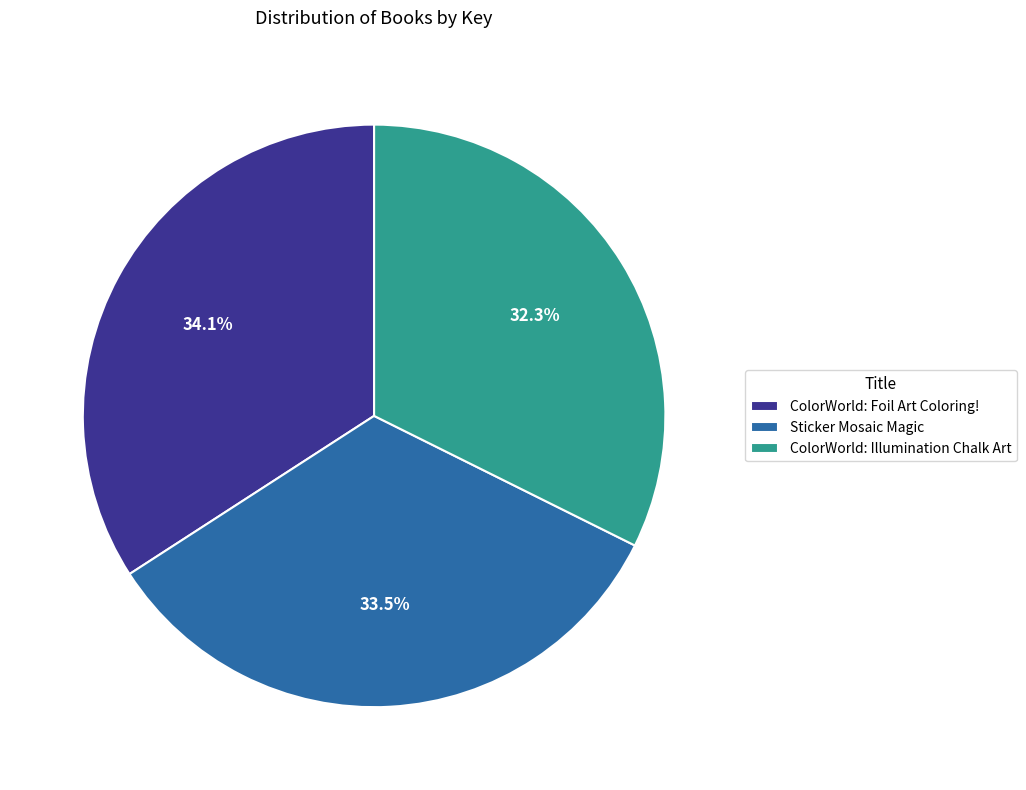

Approximately how many times larger is the value at ColorWorld: Illumination Chalk Art compared to ColorWorld: Foil Art Coloring!?

0.9